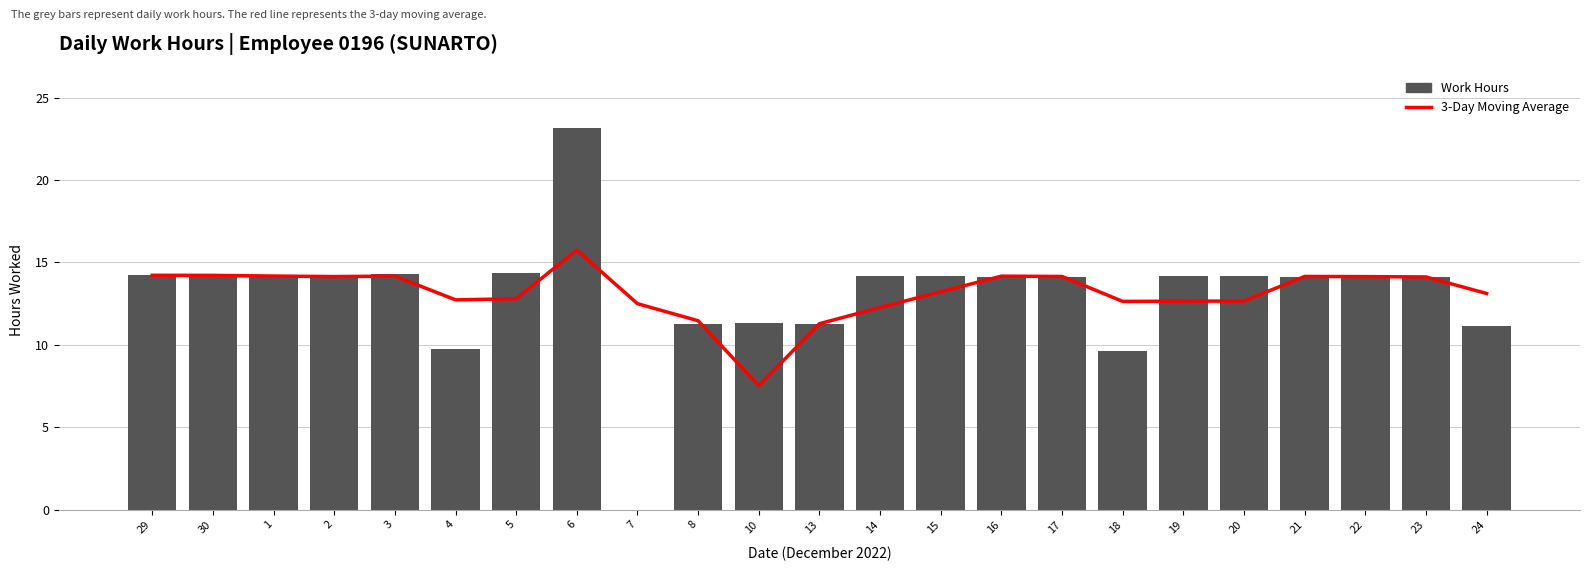

How many positive values does the Work Hours series have?

22